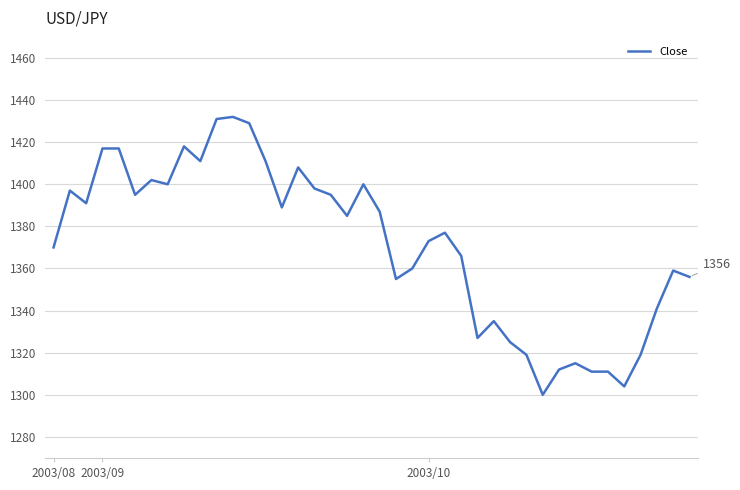

What is the greatest value displayed?

1432